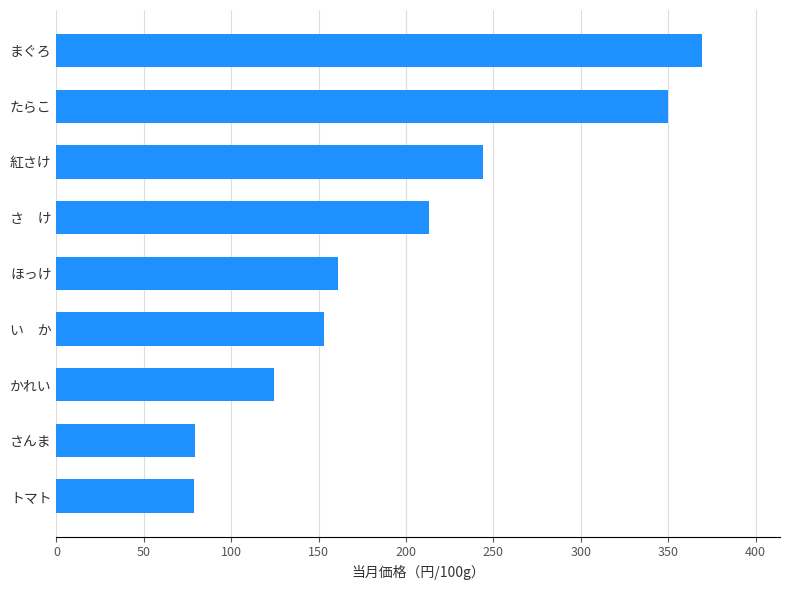

What is the difference between the maximum and minimum values?

291.0